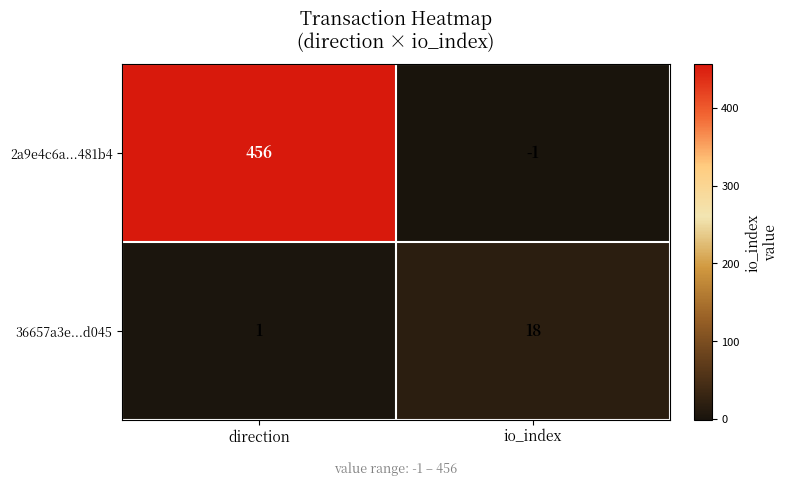

What is the greatest value displayed?

456